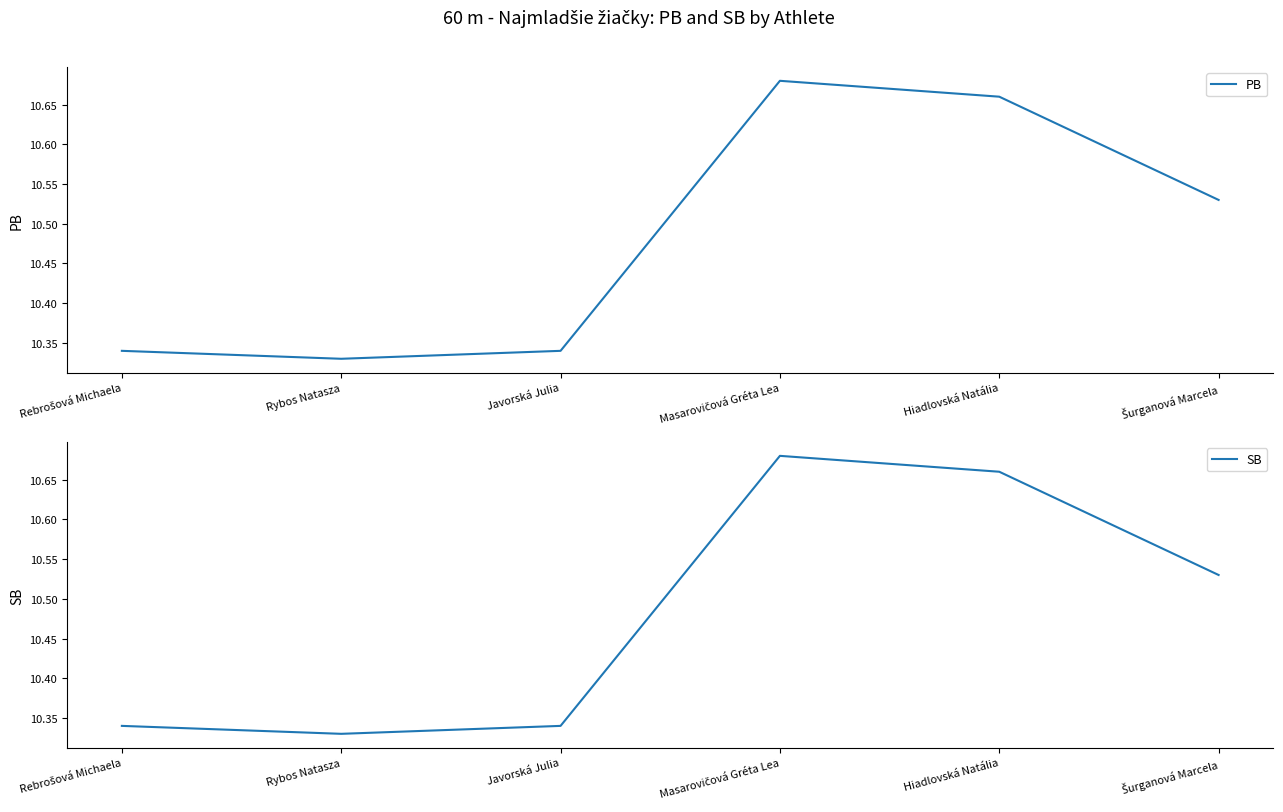

Where is PB nearest to the value 10?

Rybos Natasza